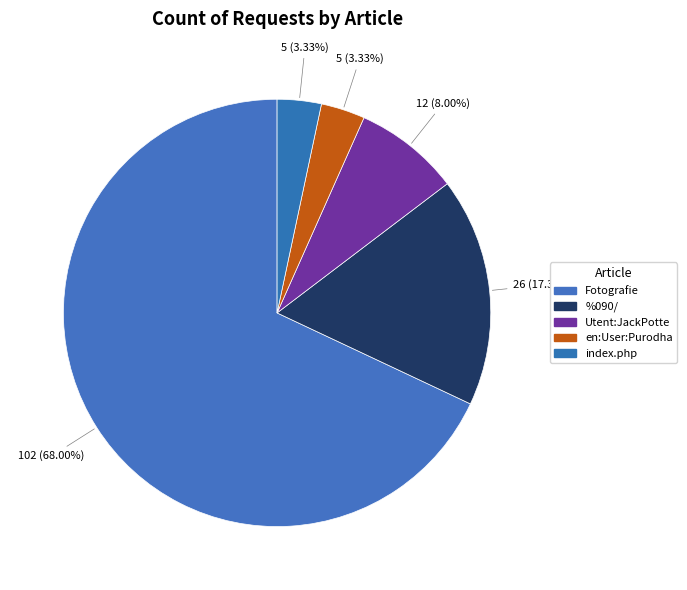

Combined, do %090/ and Fotografie account for over 50%?

Yes